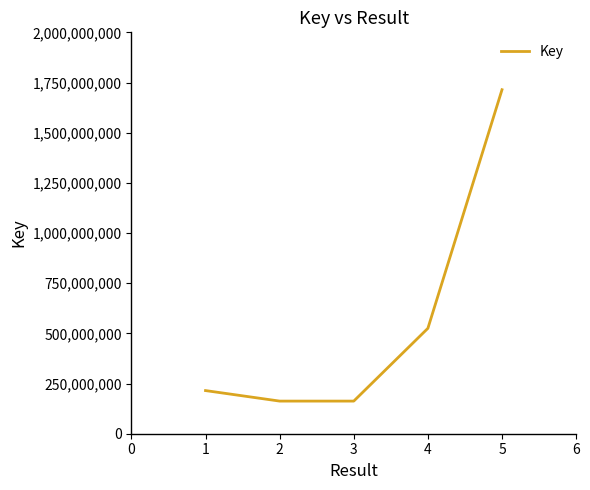

The value at 2 is 89464272. True or false?

False